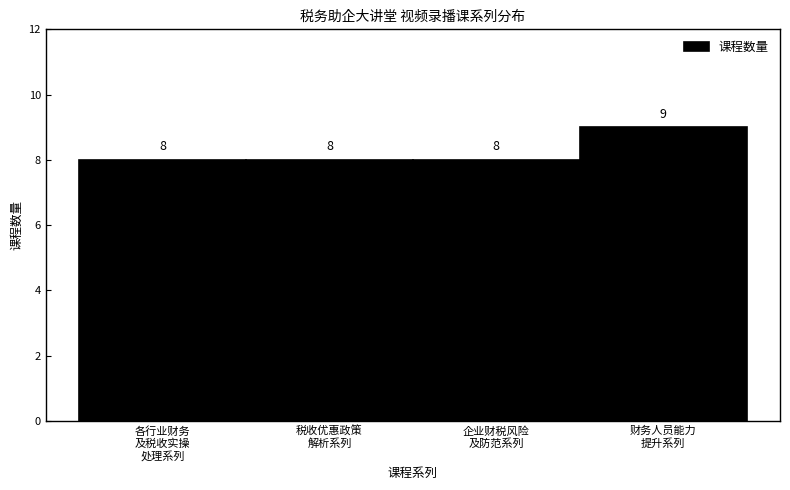

Reading left to right, what are all the values shown in this chart?

8	8	8	9